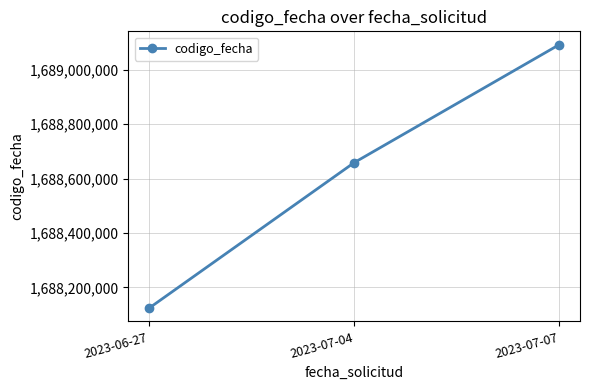

Between 2023-07-04 and 2023-07-07, which is larger?

2023-07-07